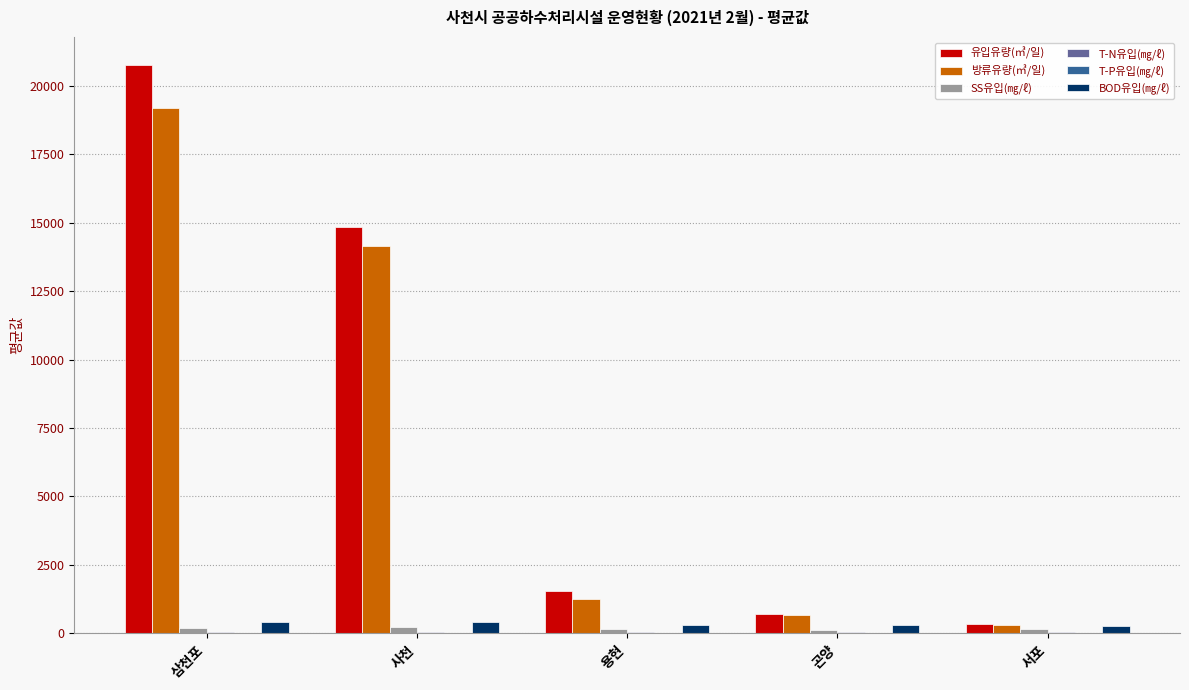

How many groups of bars are there?

5